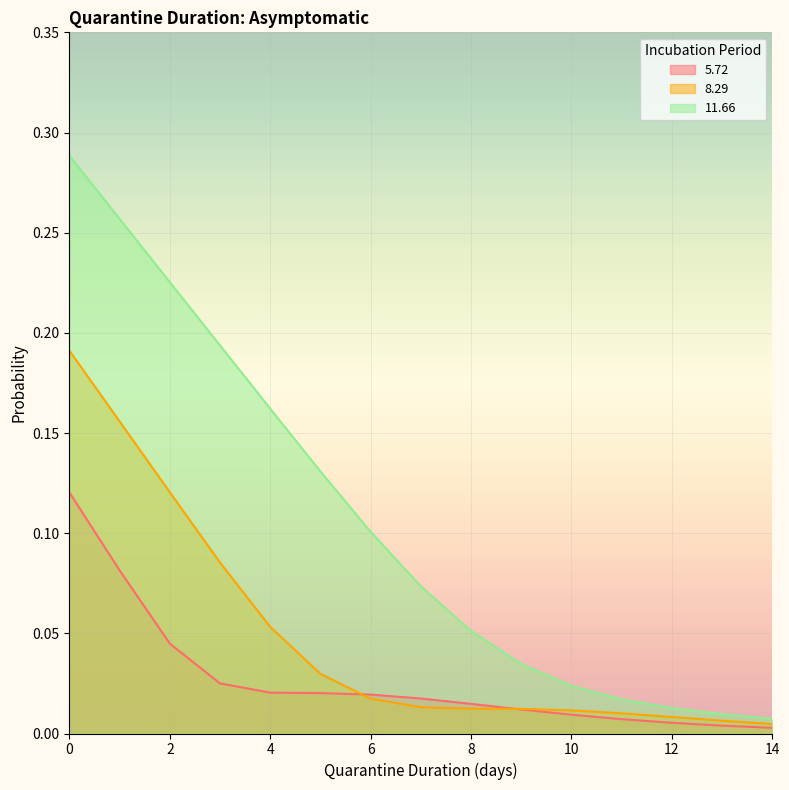

What is the difference between the maximum and minimum values in the 8.29 series?

0.2